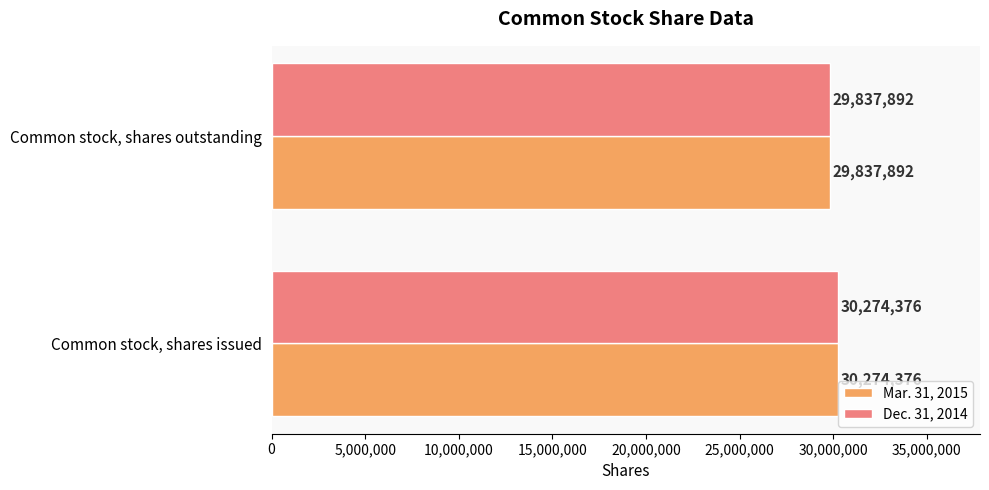

List the labels in order of Mar. 31, 2015 value, largest first.

Common stock, shares issued, Common stock, shares outstanding